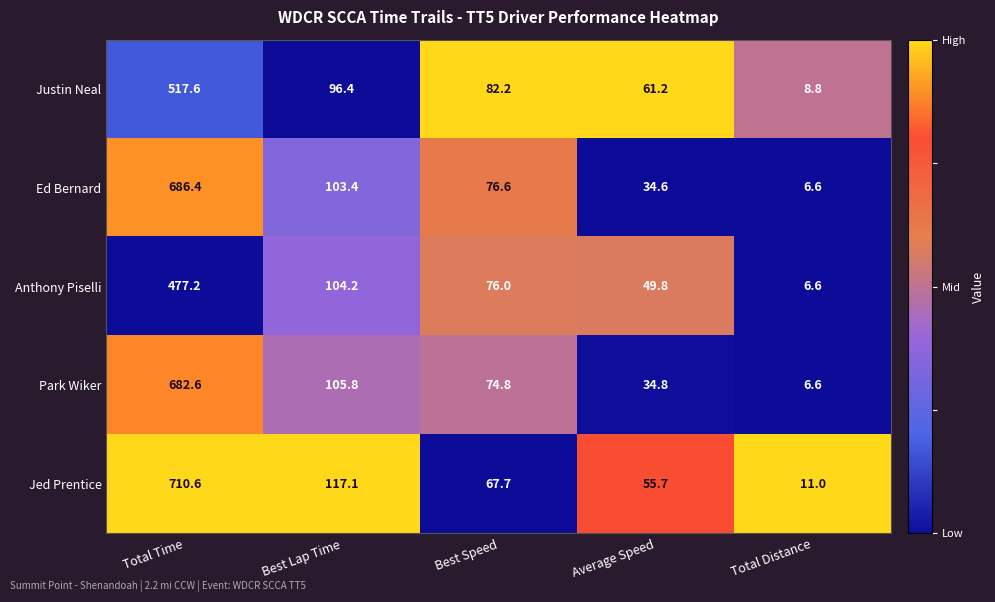

Reading right to left, list all the values displayed in this chart.

Justin Neal: Total Distance=8.8	Average Speed=61.2	Best Speed=82.2	Best Lap Time=96.4	Total Time=517.6
Ed Bernard: Total Distance=6.6	Average Speed=34.6	Best Speed=76.6	Best Lap Time=103.4	Total Time=686.4
Anthony Piselli: Total Distance=6.6	Average Speed=49.8	Best Speed=76.0	Best Lap Time=104.2	Total Time=477.2
Park Wiker: Total Distance=6.6	Average Speed=34.8	Best Speed=74.8	Best Lap Time=105.8	Total Time=682.6
Jed Prentice: Total Distance=11.0	Average Speed=55.7	Best Speed=67.7	Best Lap Time=117.1	Total Time=710.6